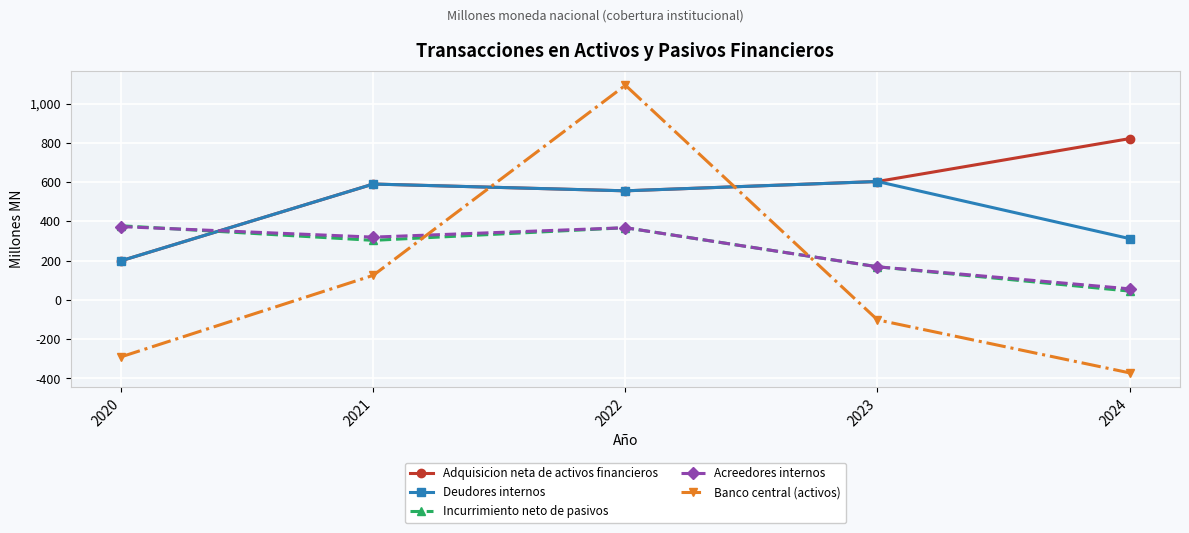

True or false: Banco central (activos) has a value of -623.0 at 2024.

False